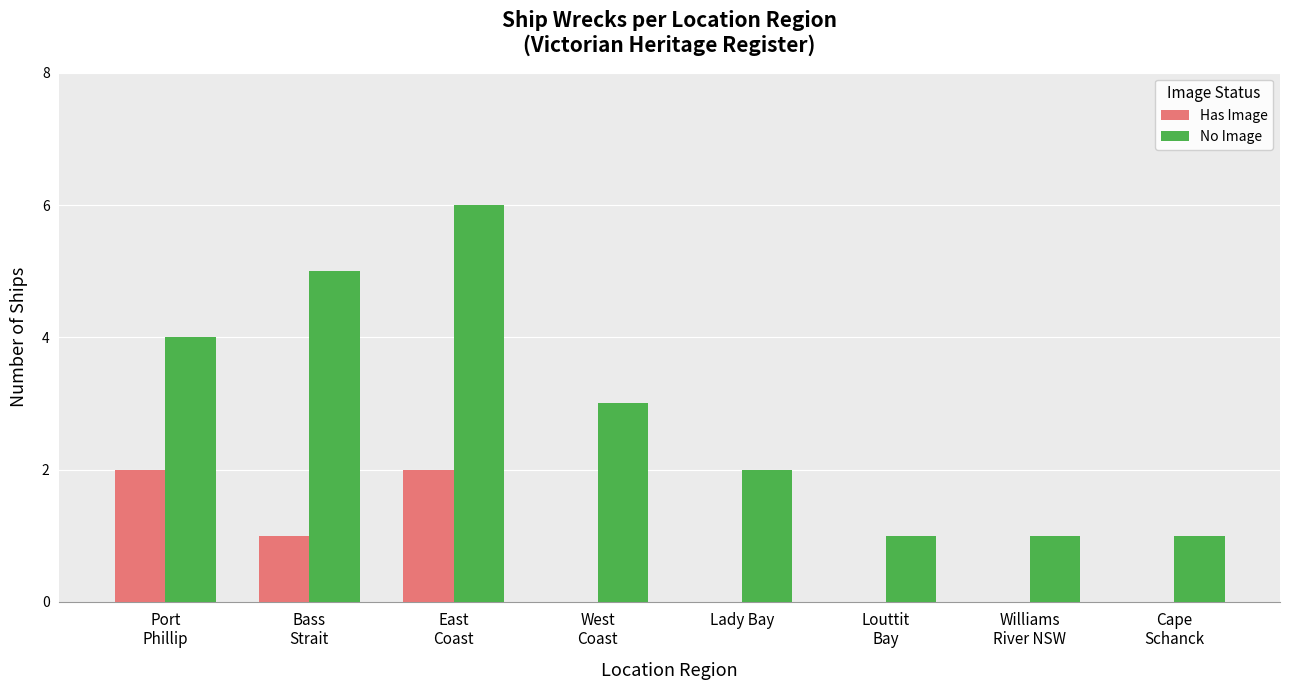

The Has Image series shows -1 at Williams
River NSW. True or false?

False